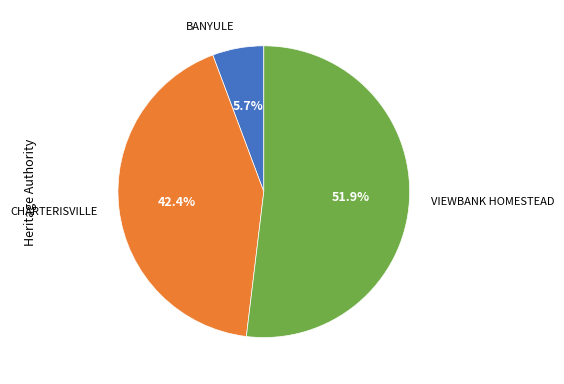

How many slices are in this pie chart?

3